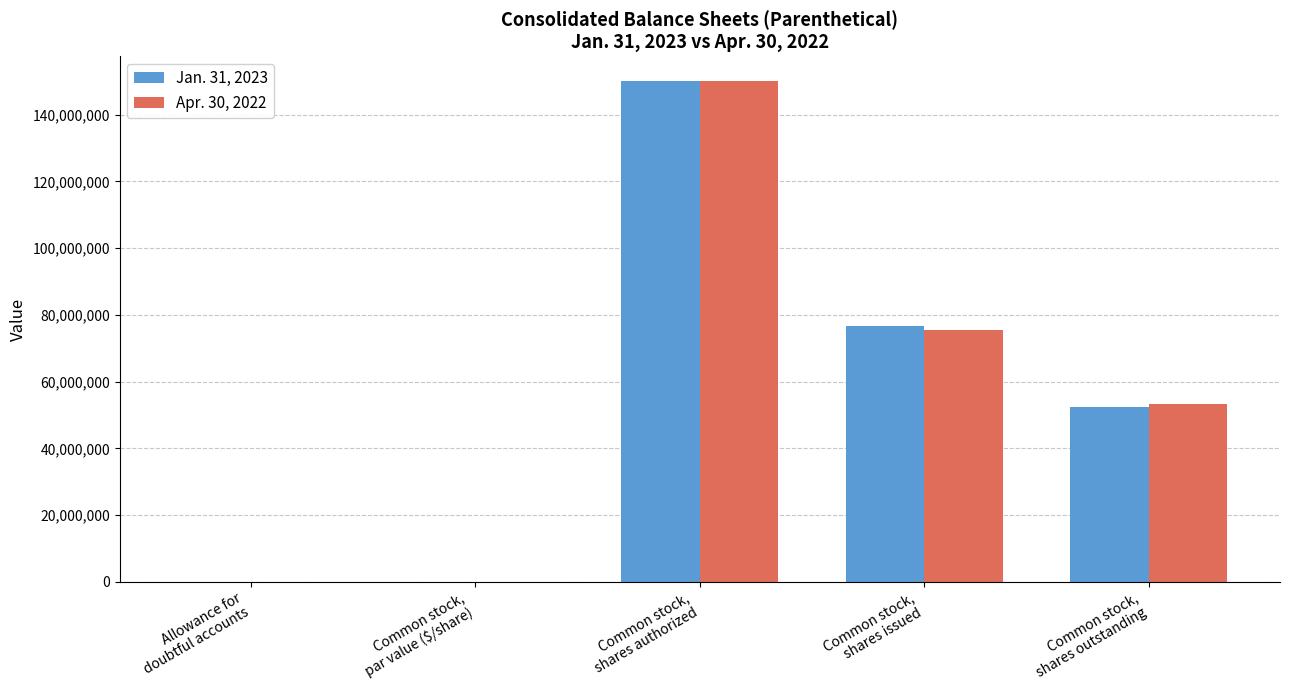

What is the sum of all Jan. 31, 2023 values?

279256606.0